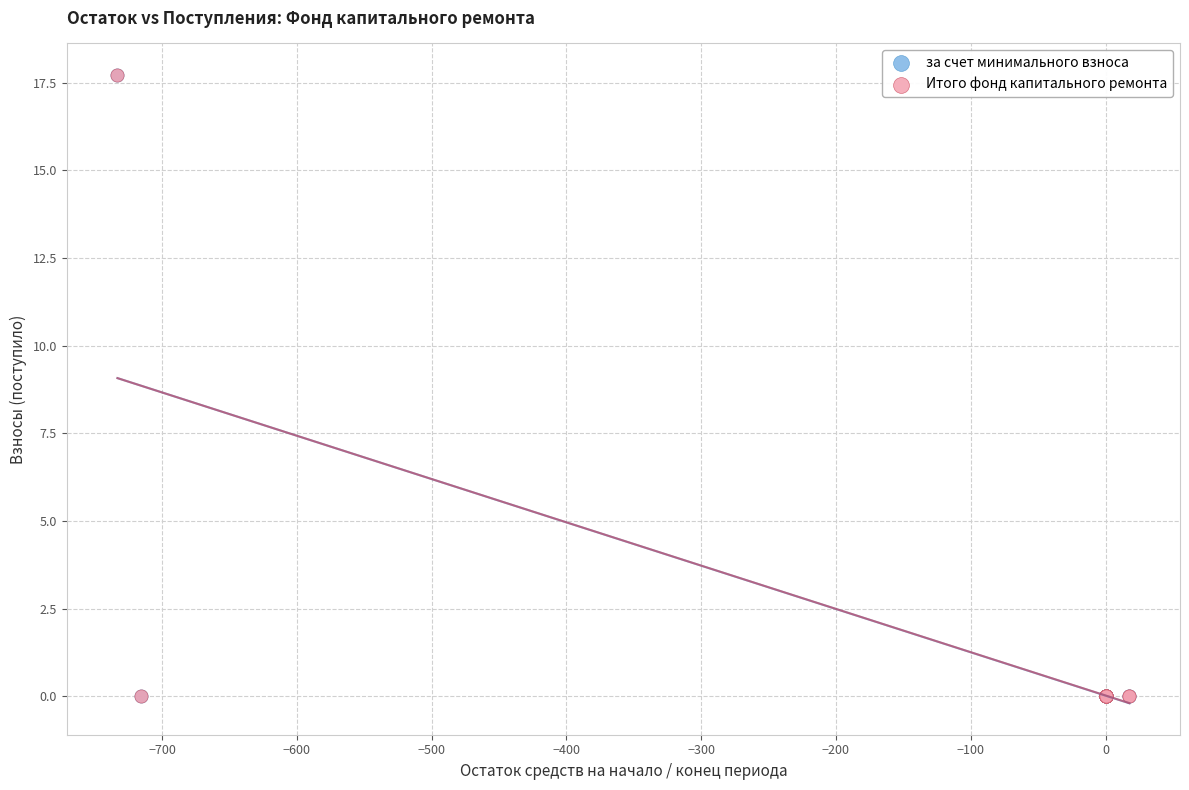

What are all the series names shown in the legend?

за счет минимального взноса, Итого фонд капитального ремонта